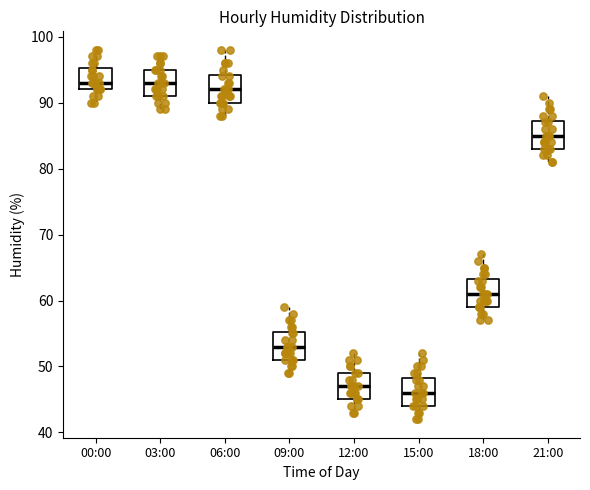

Reading left to right, transcribe this box plot: for each box, give where its median line is, the range the box spans, and where its two whiskers end, as read against the y-axis. The values are not printed on the chart, so give them approximately, as read against the axis.

00:00: median 93, box 92 to 95, whiskers 90 to 98
03:00: median 93, box 91 to 95, whiskers 89 to 97
06:00: median 92, box 90 to 94, whiskers 88 to 98
09:00: median 53, box 51 to 55, whiskers 49 to 59
12:00: median 47, box 45 to 49, whiskers 43 to 52
15:00: median 46, box 44 to 48, whiskers 42 to 52
18:00: median 61, box 59 to 63, whiskers 57 to 67
21:00: median 85, box 83 to 87, whiskers 81 to 91